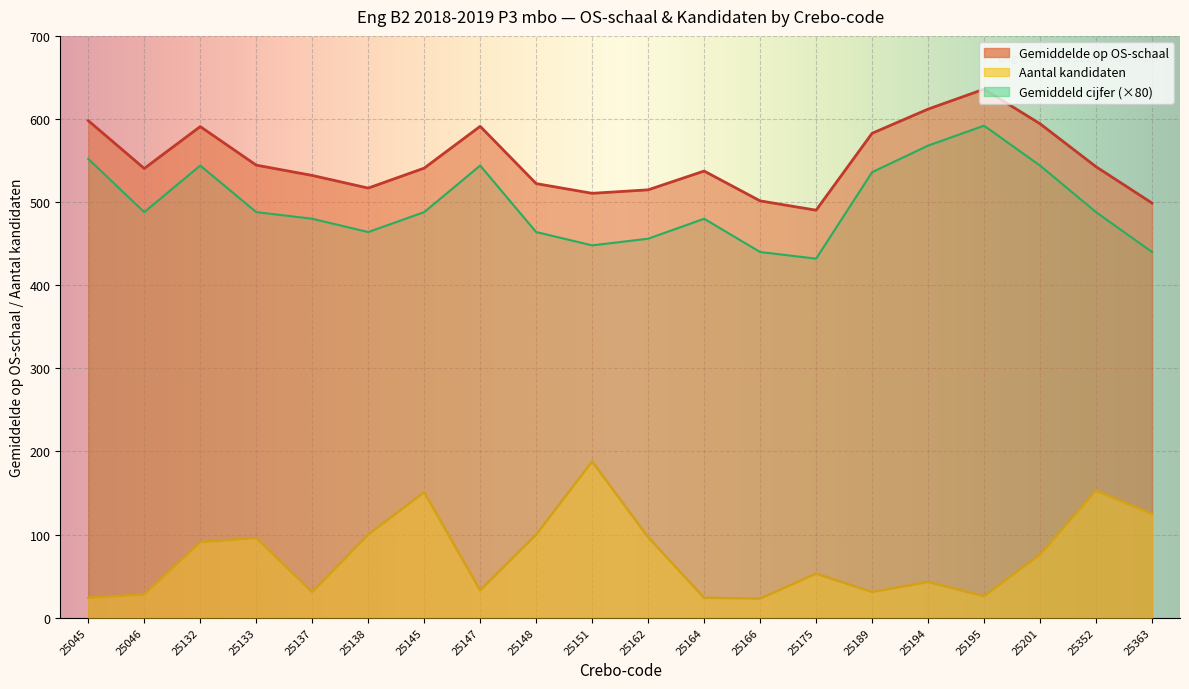

True or false: Gemiddelde op OS-schaal and Aantal kandidaten cross at least once.

False